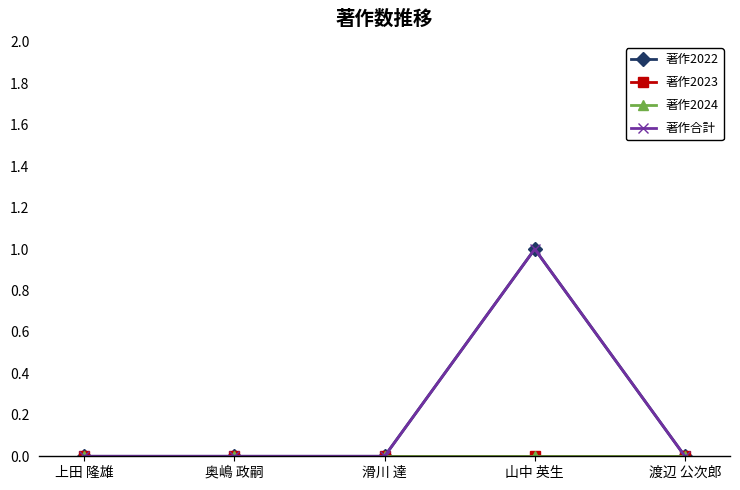

Is this an area chart (filled region under the line)?

No